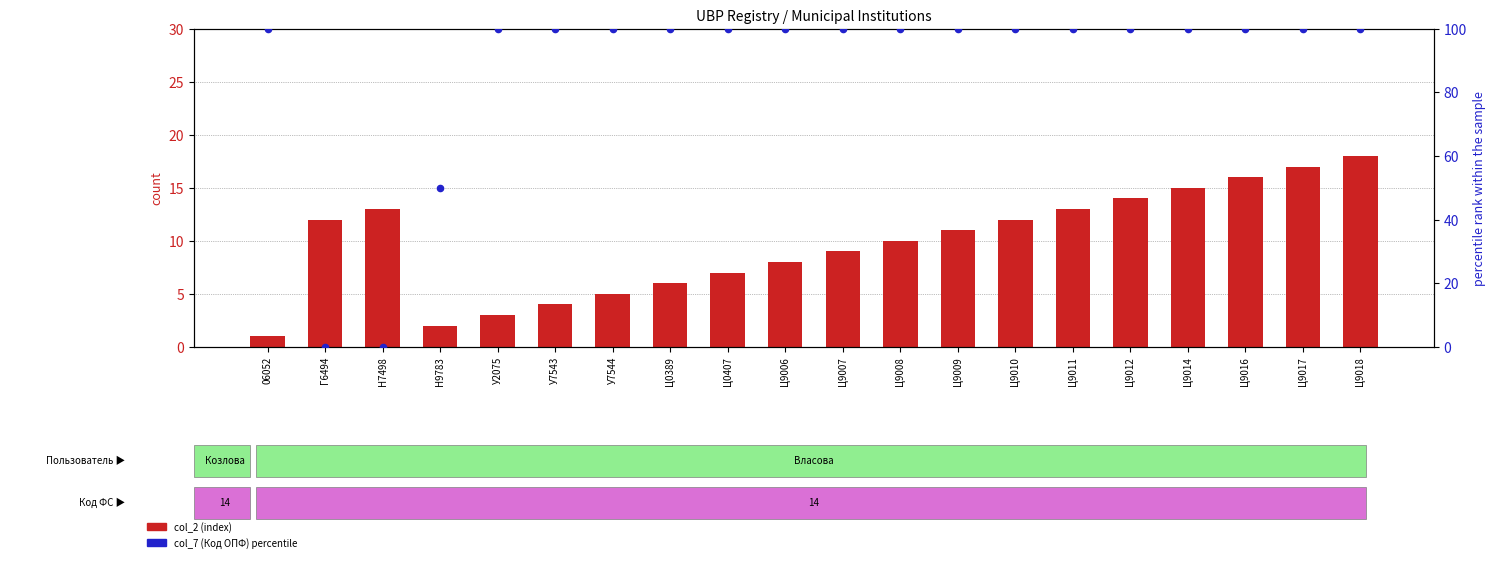

What are all the series names shown in the legend?

col_2 (index), col_7 (Код ОПФ) percentile